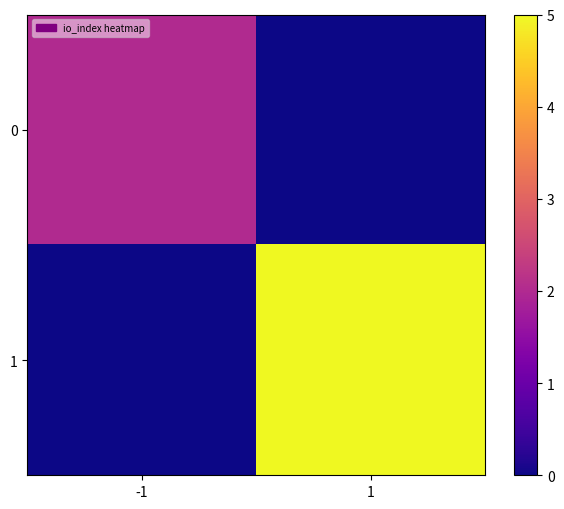

At which category does the chart reach its minimum across all series?

1